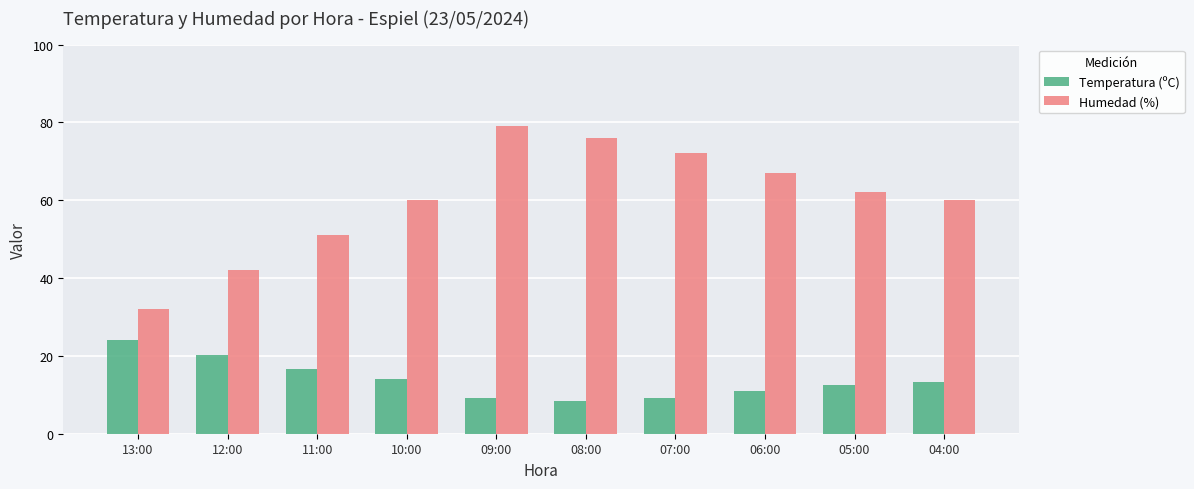

Rank the series by their average value, from highest to lowest.

Humedad (%), Temperatura (ºC)